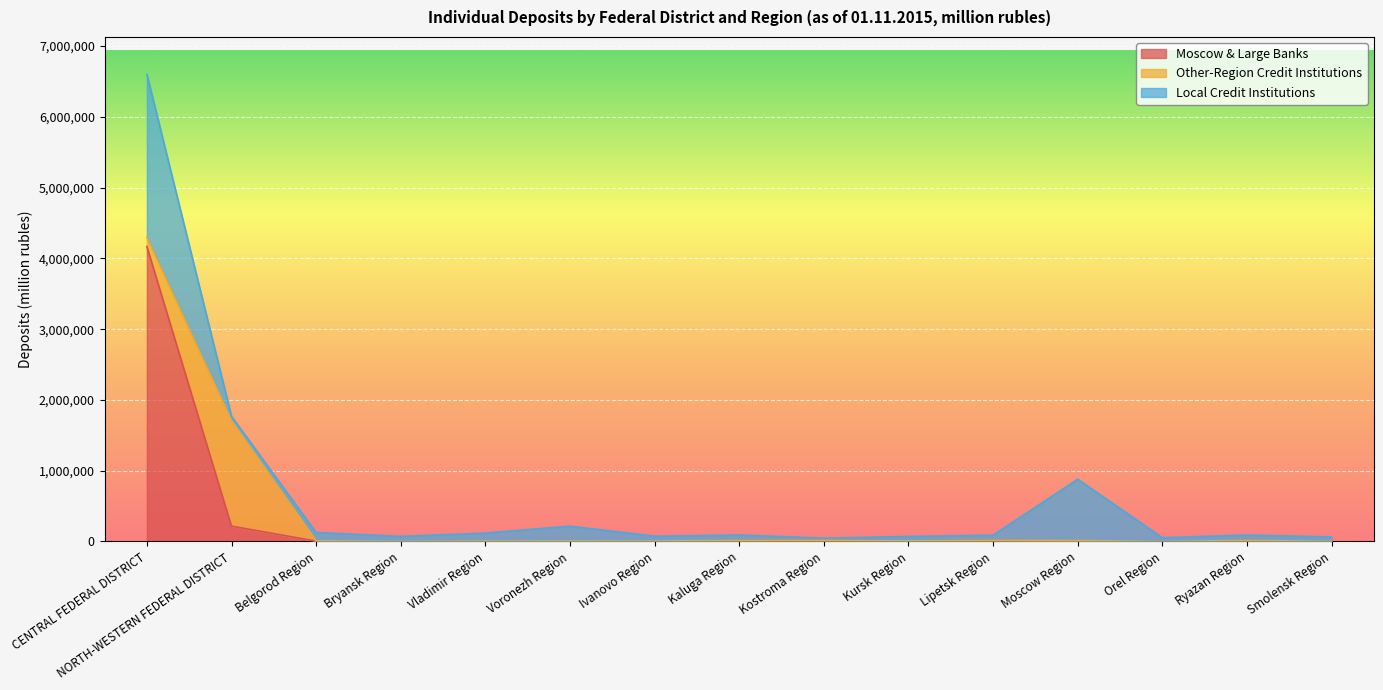

True or false: Moscow & Large Banks has more than 2 points higher than both neighbors.

True